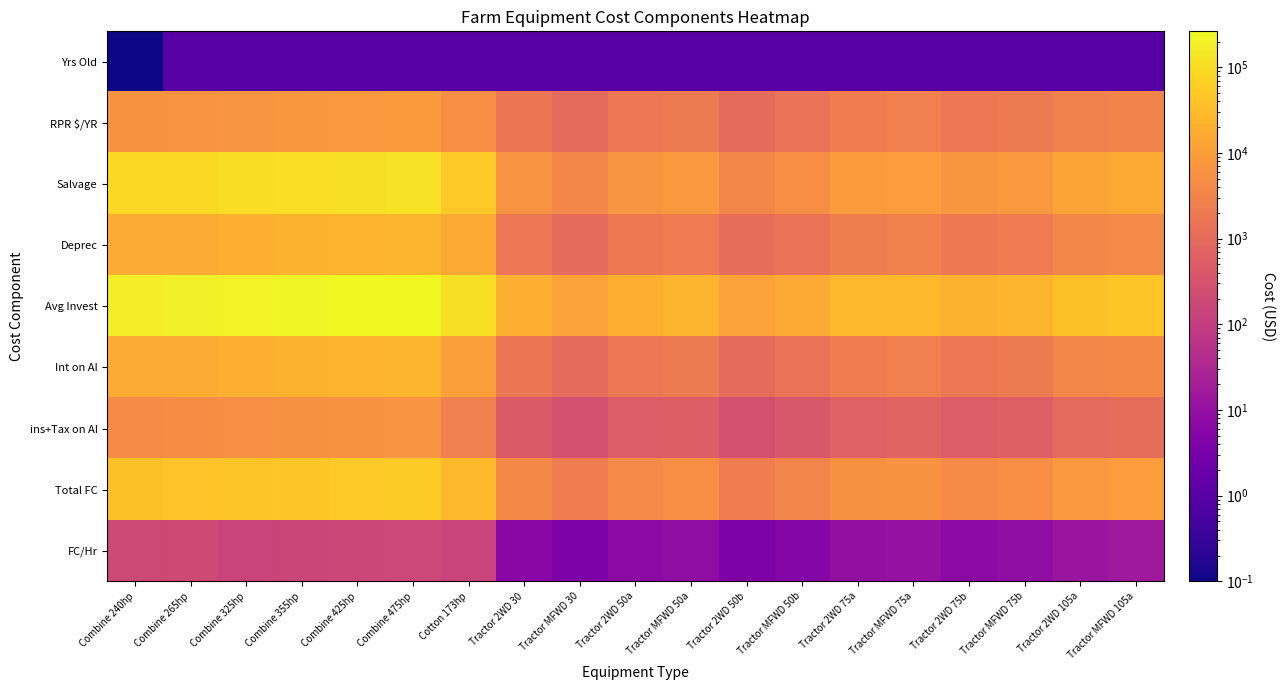

Count the number of categories in the chart.

19